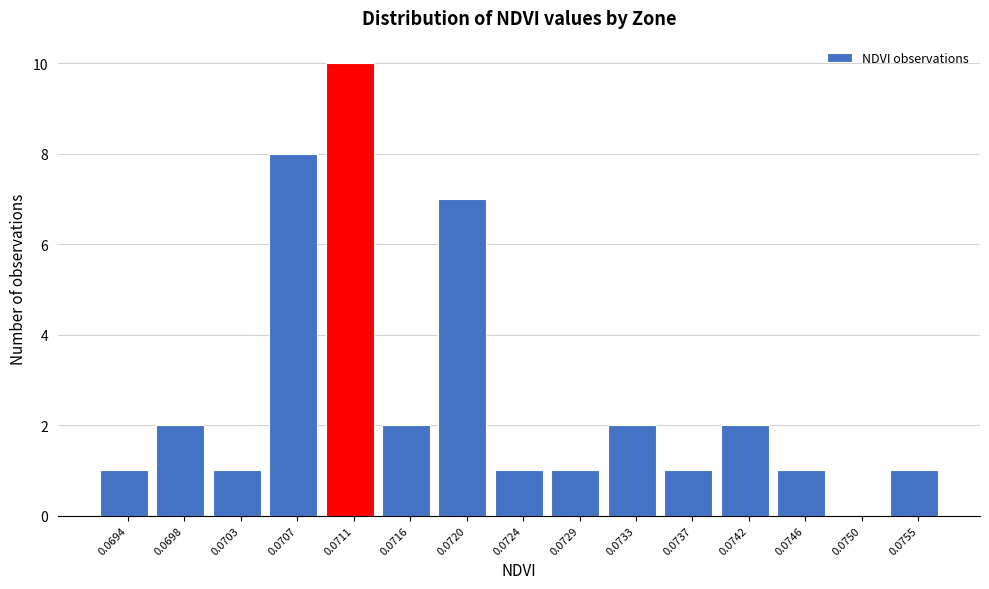

Reading left to right, transcribe all the data shown in this chart.

0.0694=1	0.0698=2	0.0703=1	0.0707=8	0.0711=10	0.0716=2	0.0720=7	0.0724=1	0.0729=1	0.0733=2	0.0737=1	0.0742=2	0.0746=1	0.0750=0	0.0755=1